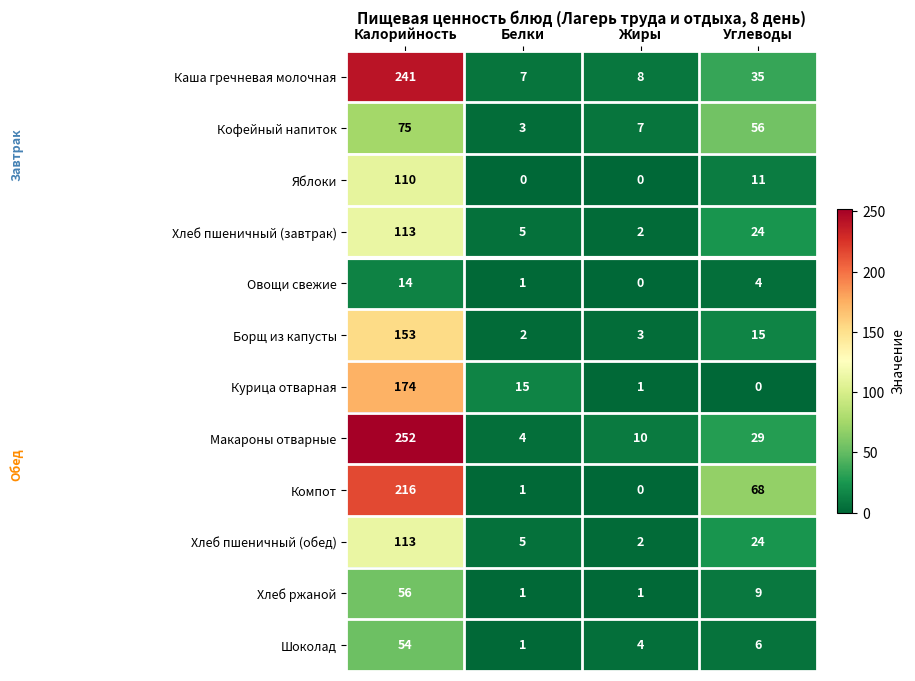

Is it true that Борщ из капусты equals 1 at Жиры?

False